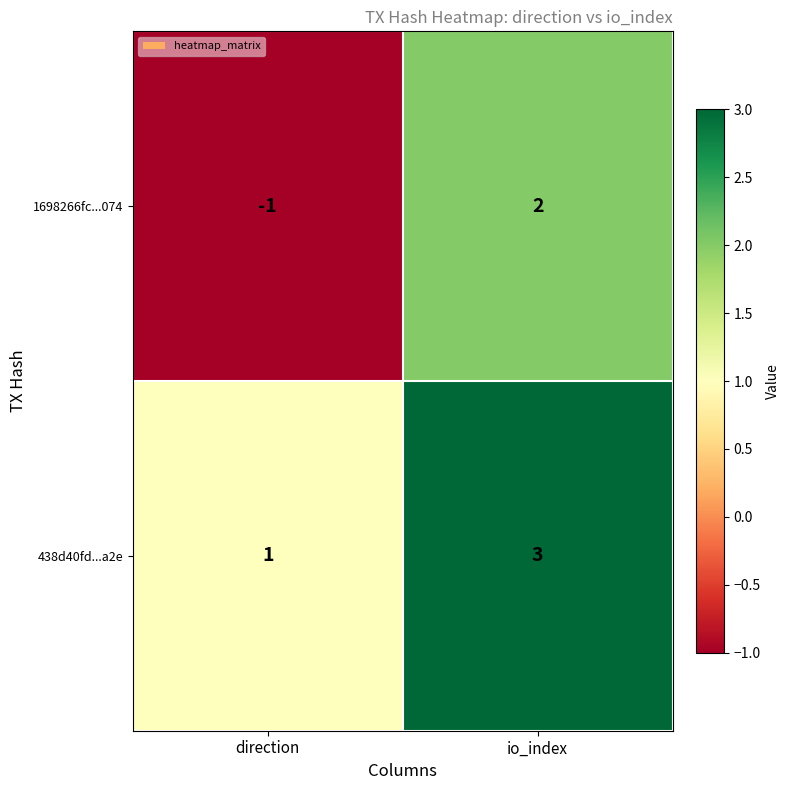

Which category has the highest value across all series?

io_index